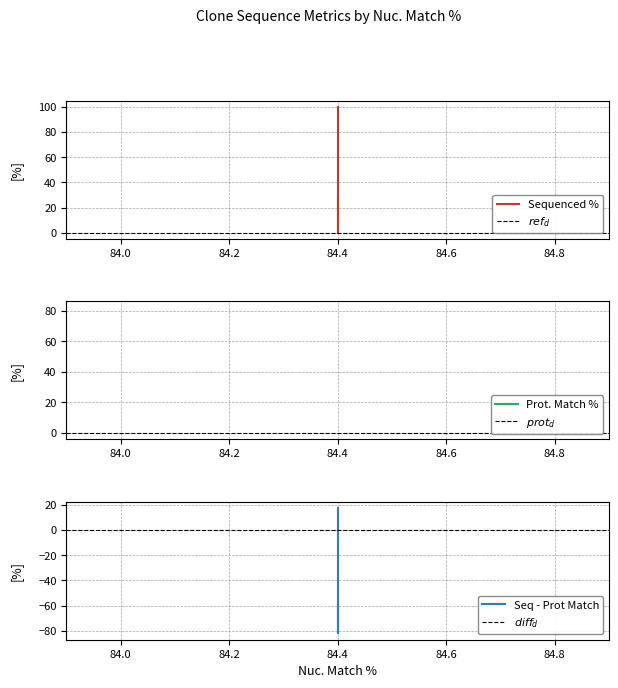

How many values are between 0 and 100?

3